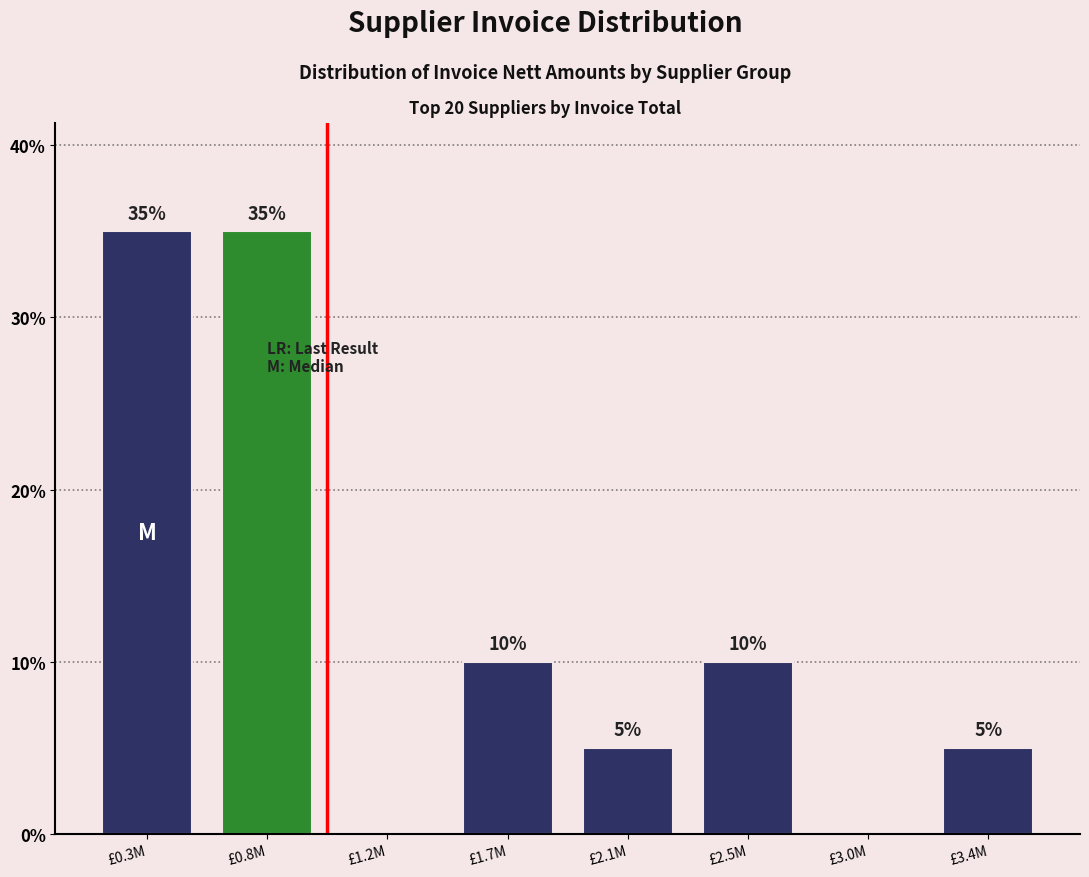

True or false: the data shows 6 at £1.7M.

False